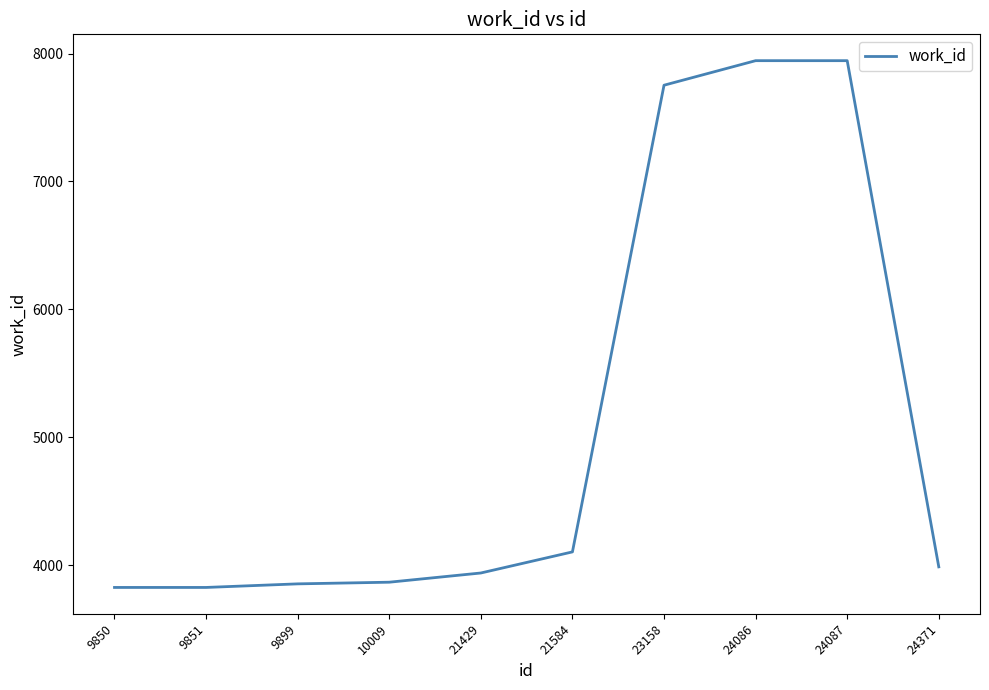

What is the difference between the values at 24371 and 24087?

3959